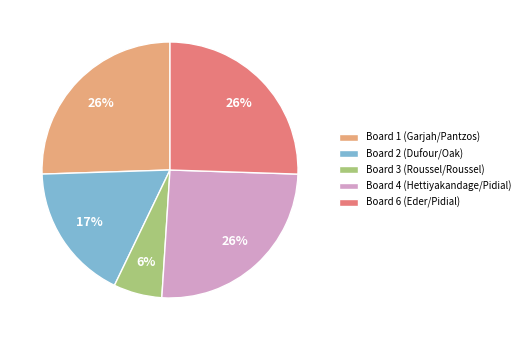

To the nearest percent, what percentage of the pie is Board 4 (Hettiyakandage/Pidial)?

26%